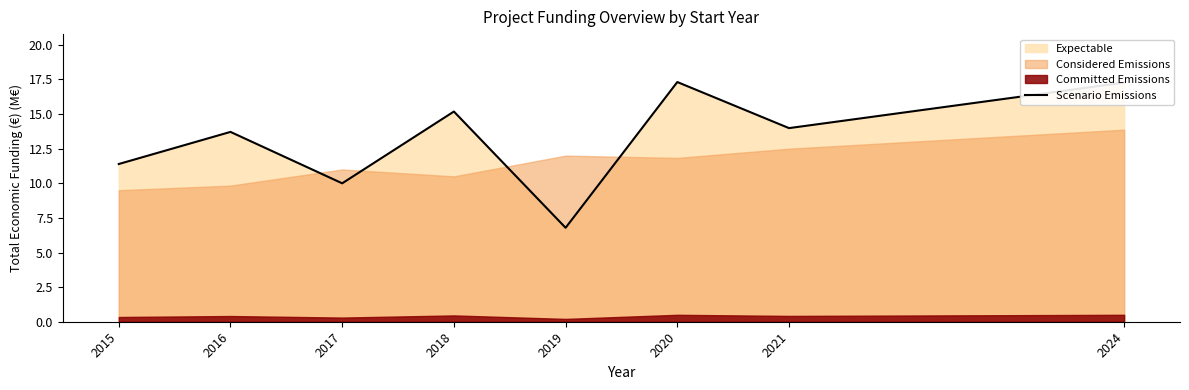

The value at 2020 is 17.3. True or false?

True